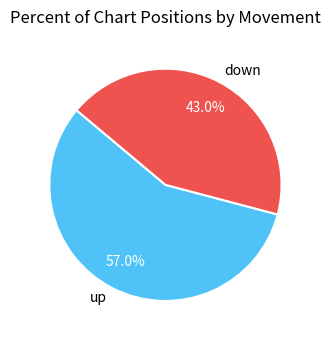

To the nearest percent, what is the difference between the down and up slice percentages?

14%